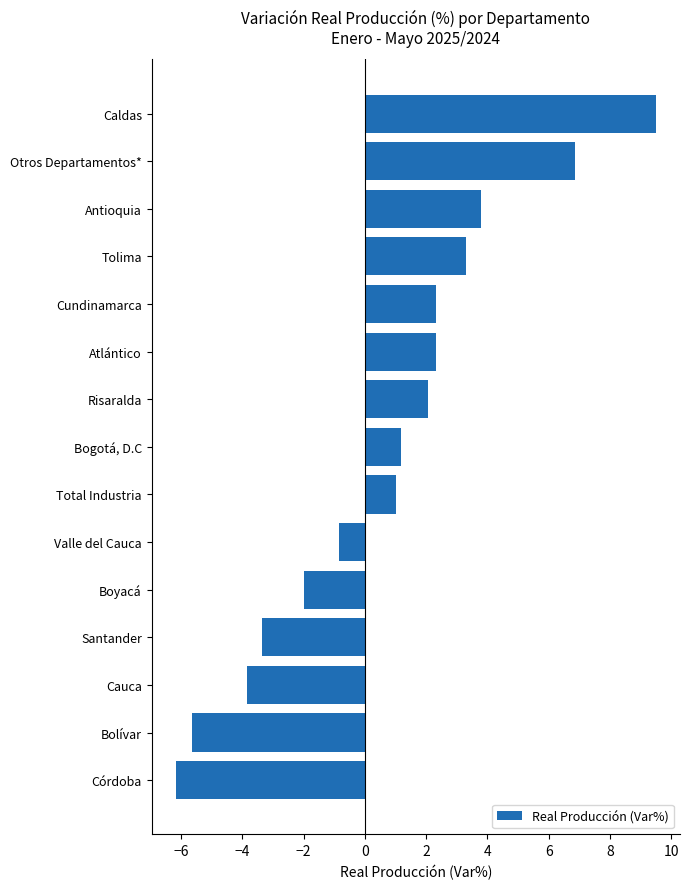

Between Cauca and Risaralda, which is larger?

Risaralda